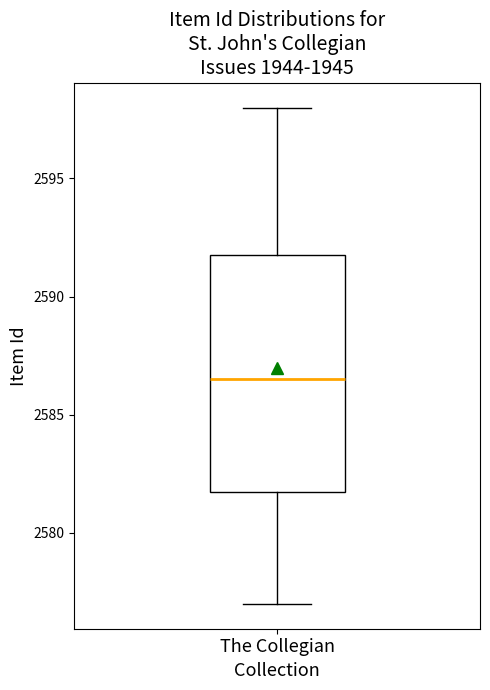

Transcribe this box plot: give where the median line is, the range the box spans, and where the two whiskers end, as read against the y-axis. The values are not printed on the chart, so give them approximately, as read against the axis.

median 2586.5, box 2582.0 to 2592.0, whiskers 2577.0 to 2598.0